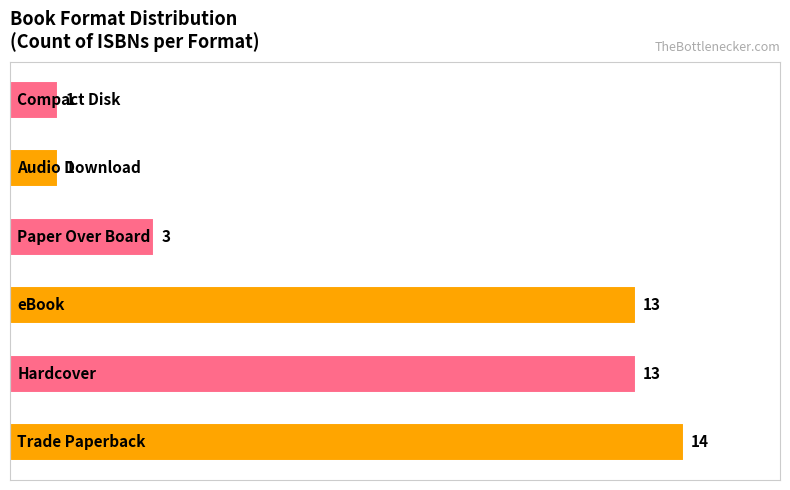

What is the difference between the second highest and second lowest values?

12